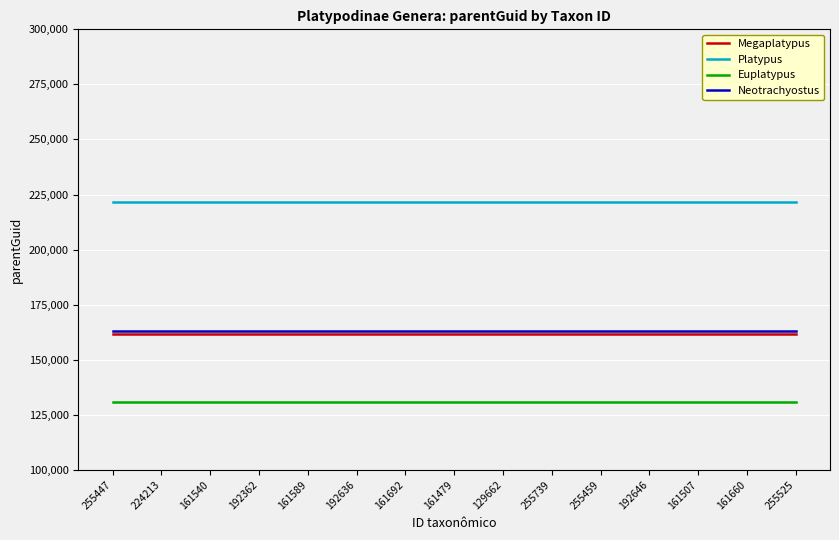

What is the approximate value of Neotrachyostus at 129662?

162951